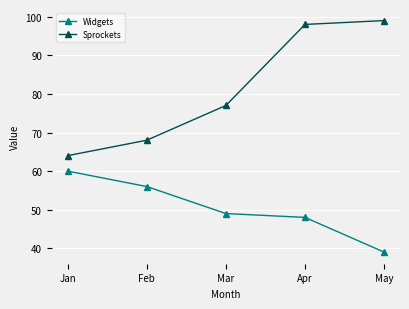

Which series changed the most between Feb and Apr?

Sprockets